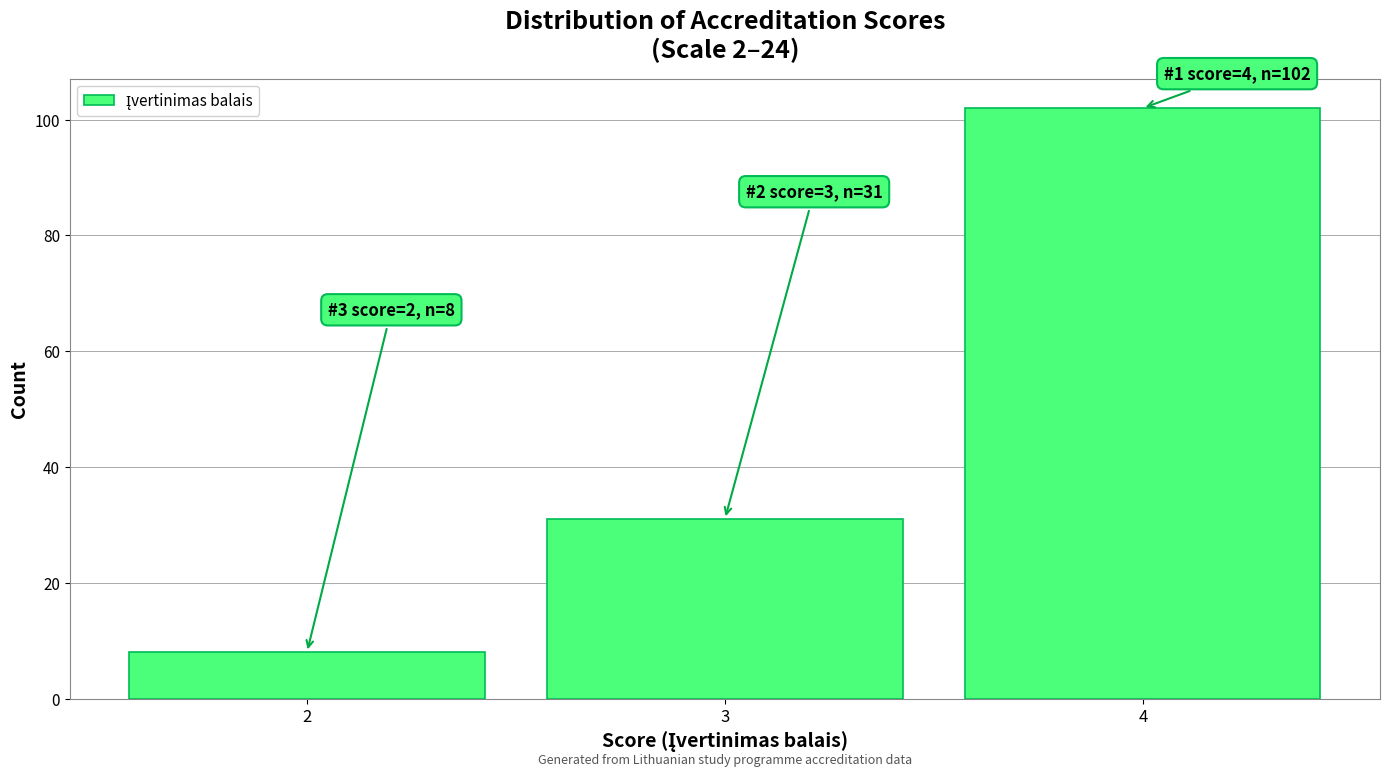

Over which range of the x-axis is the bar tallest?

3.5 to 4.5